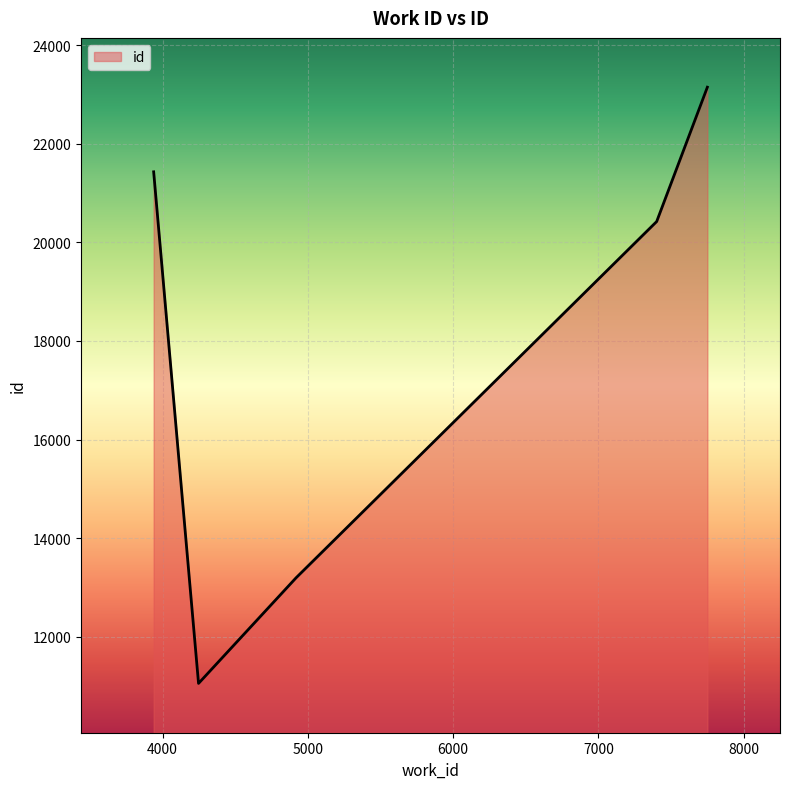

What is the greatest value displayed?

23145